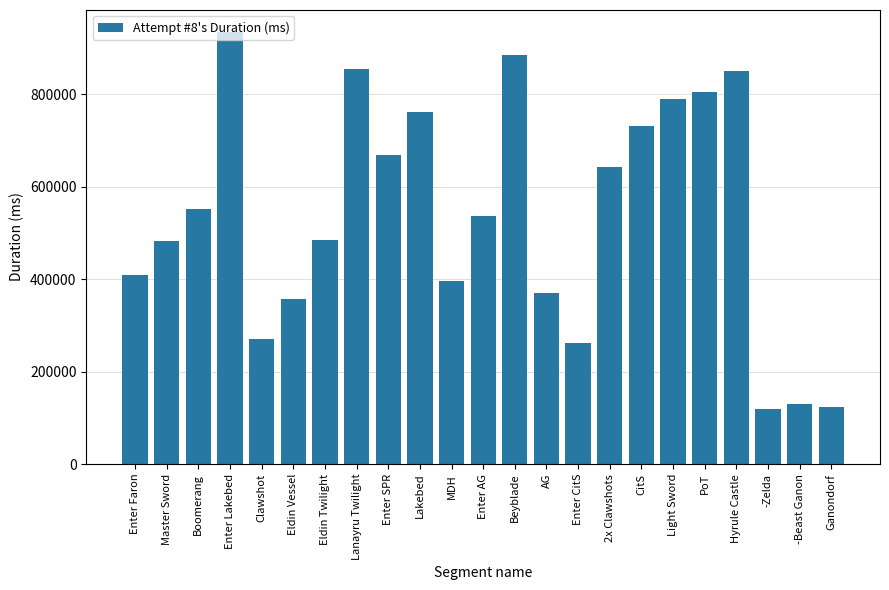

What is the label of the 15th bar from the left?

Enter CitS